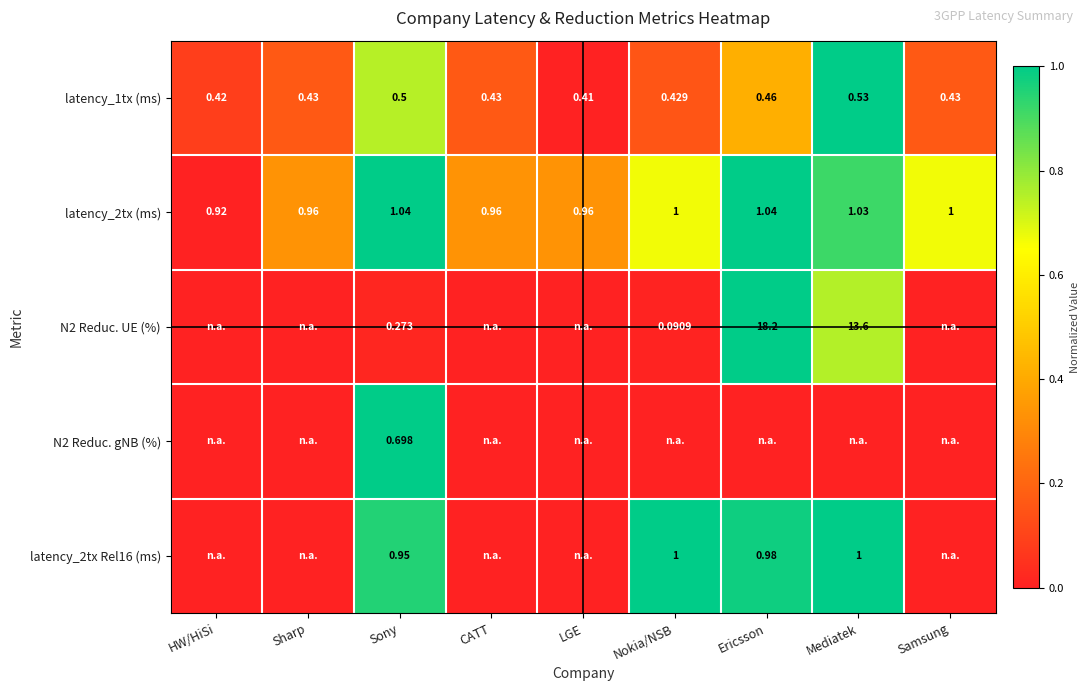

Where is latency_1tx (ms) nearest to the value 0?

LGE